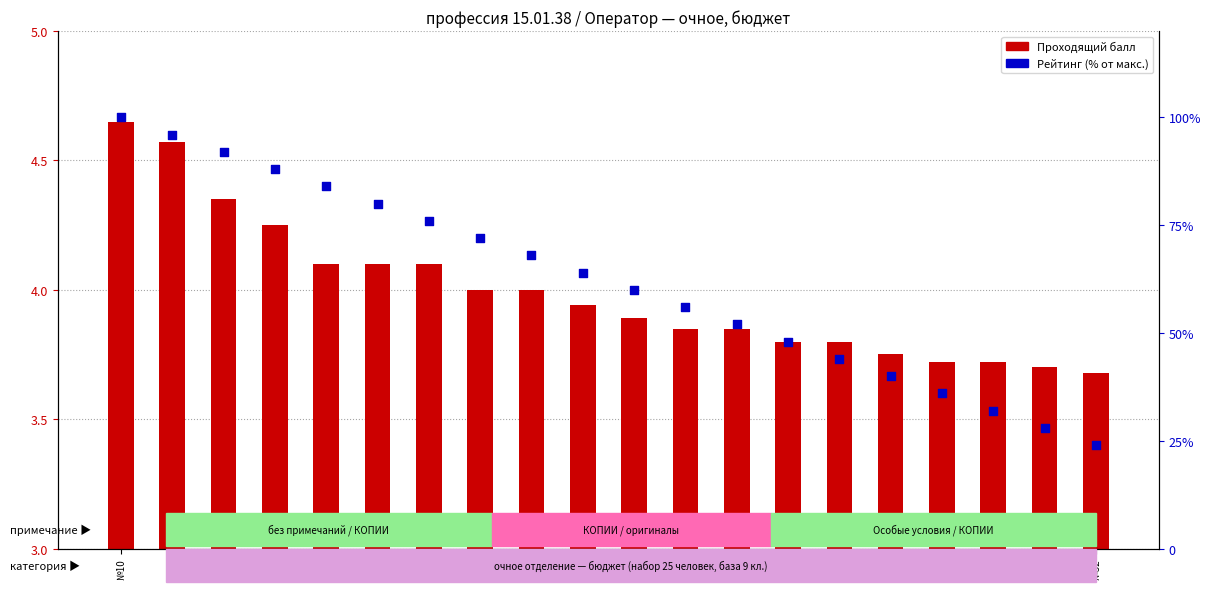

At which category is the sum across all series the highest?

№10